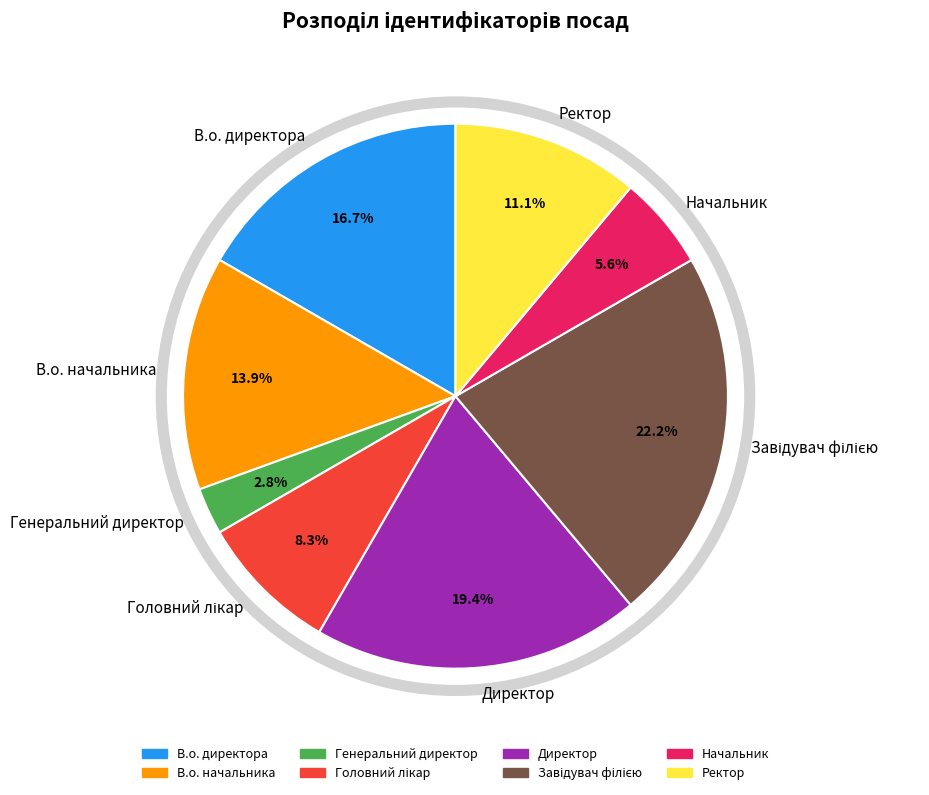

To the nearest percent, what is the average slice percentage?

12%